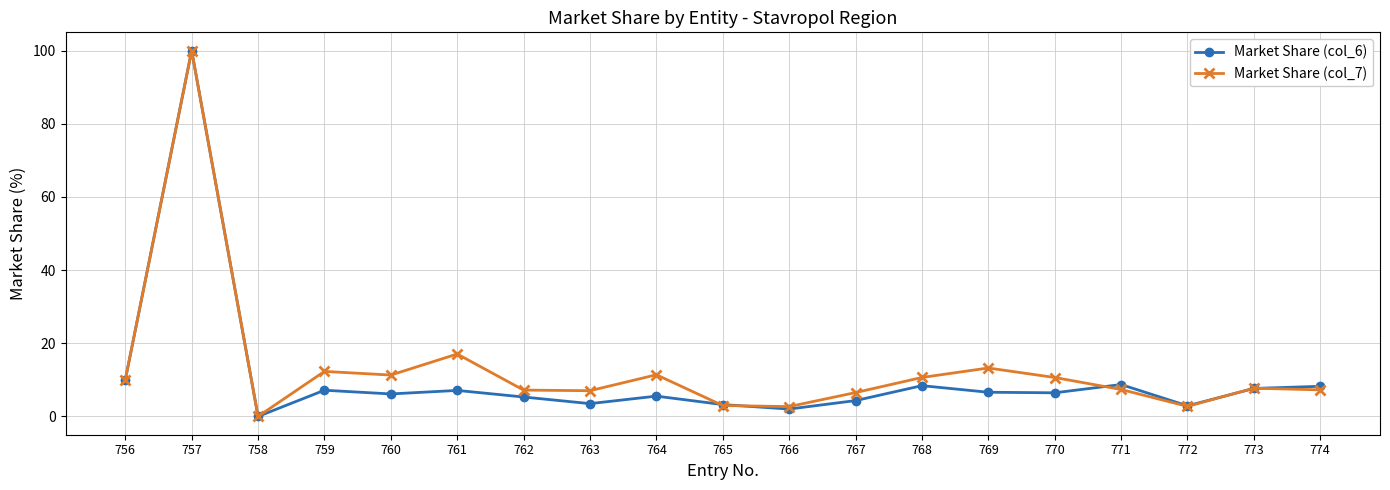

What is the difference between the second highest and second lowest values in the Market Share (col_6) series?

8.0